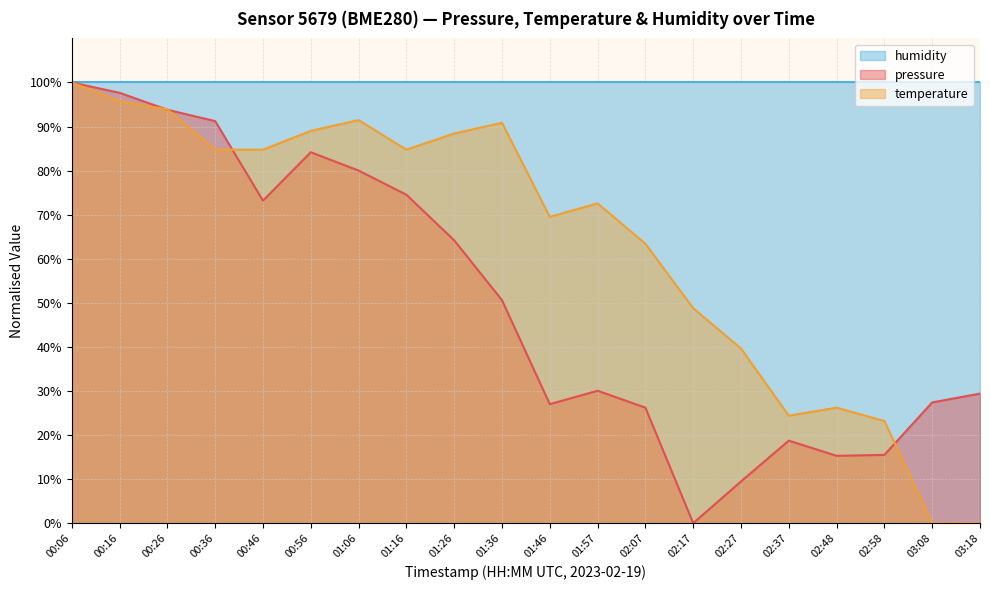

Does the chart display data point markers on the line(s)?

No